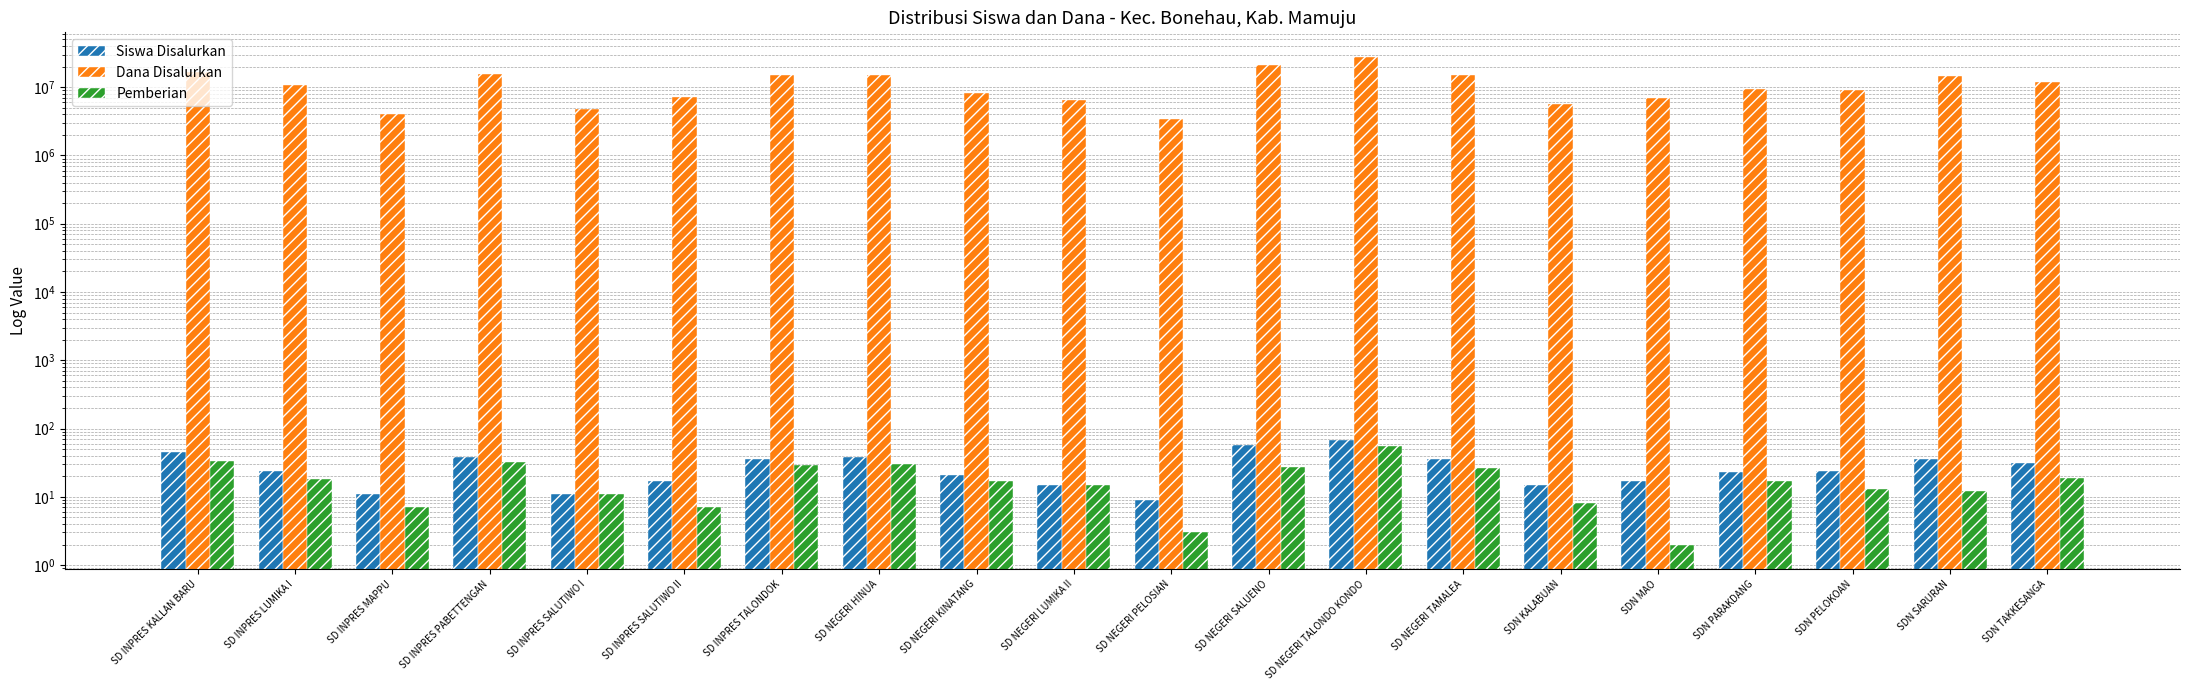

At how many categories does at least one series exceed 16199091?

3